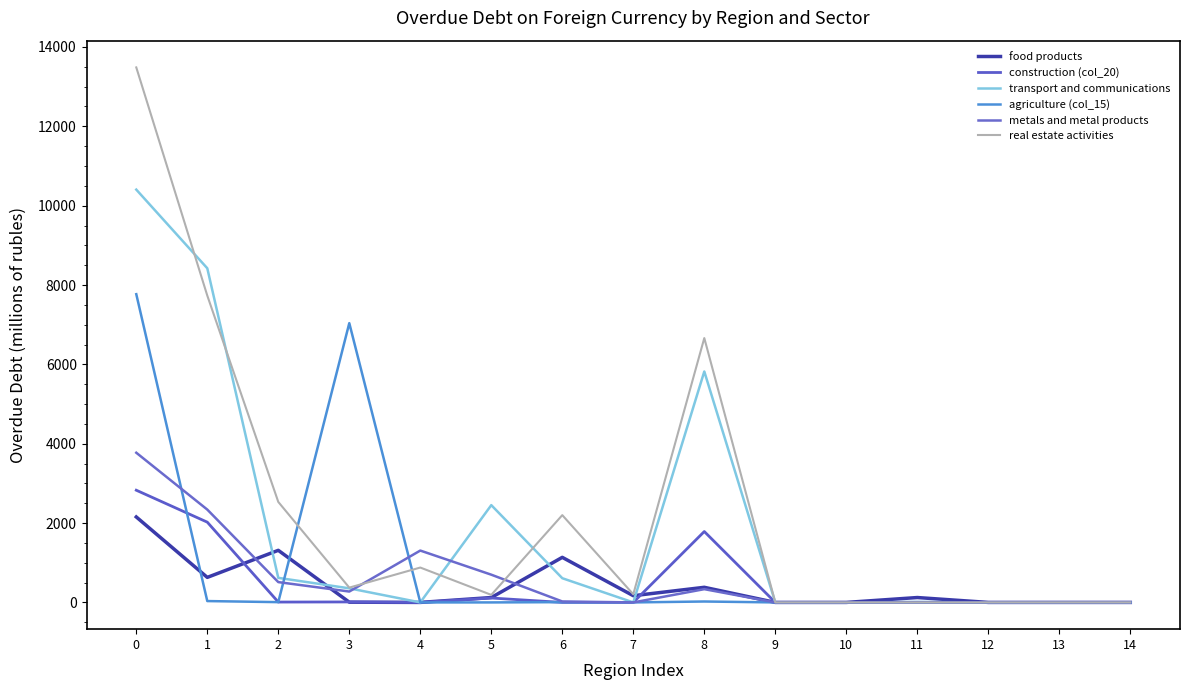

Rank the categories by transport and communications value from highest to lowest.

0, 1, 8, 5, 2, 6, 3, 4, 7, 9, 10, 11, 12, 13, 14